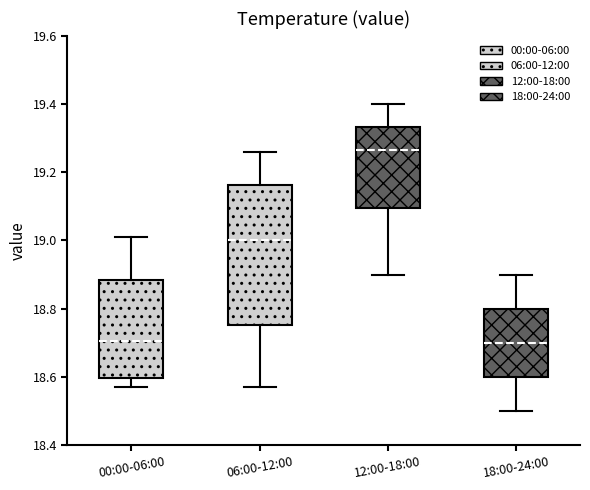

Which box has the highest median line?

12:00-18:00